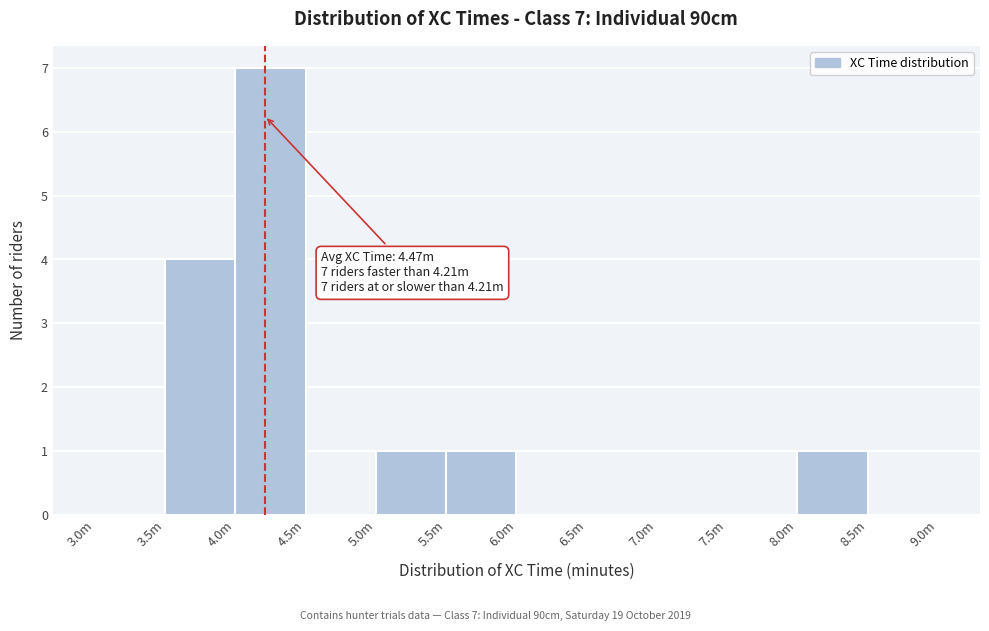

Reading left to right, what are all the values shown in this chart?

3.0m=0	3.5m=4	4.0m=7	4.5m=0	5.0m=1	5.5m=1	6.0m=0	6.5m=0	7.0m=0	7.5m=0	8.0m=1	8.5m=0